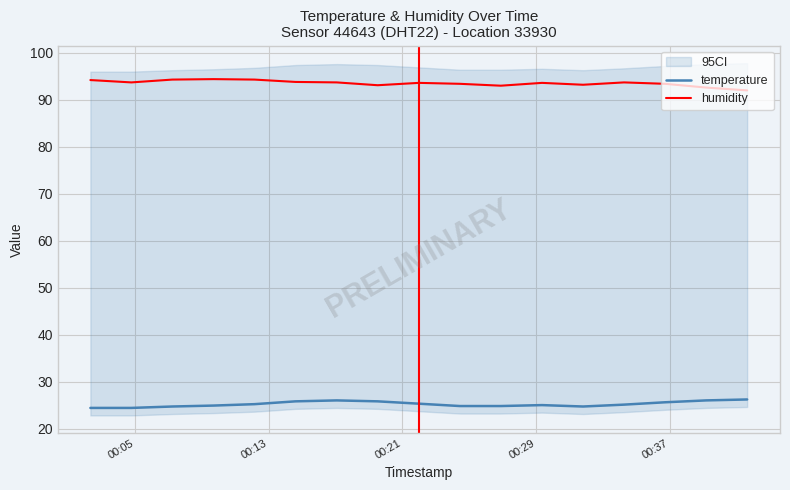

True or false: humidity and temperature cross at least once.

False